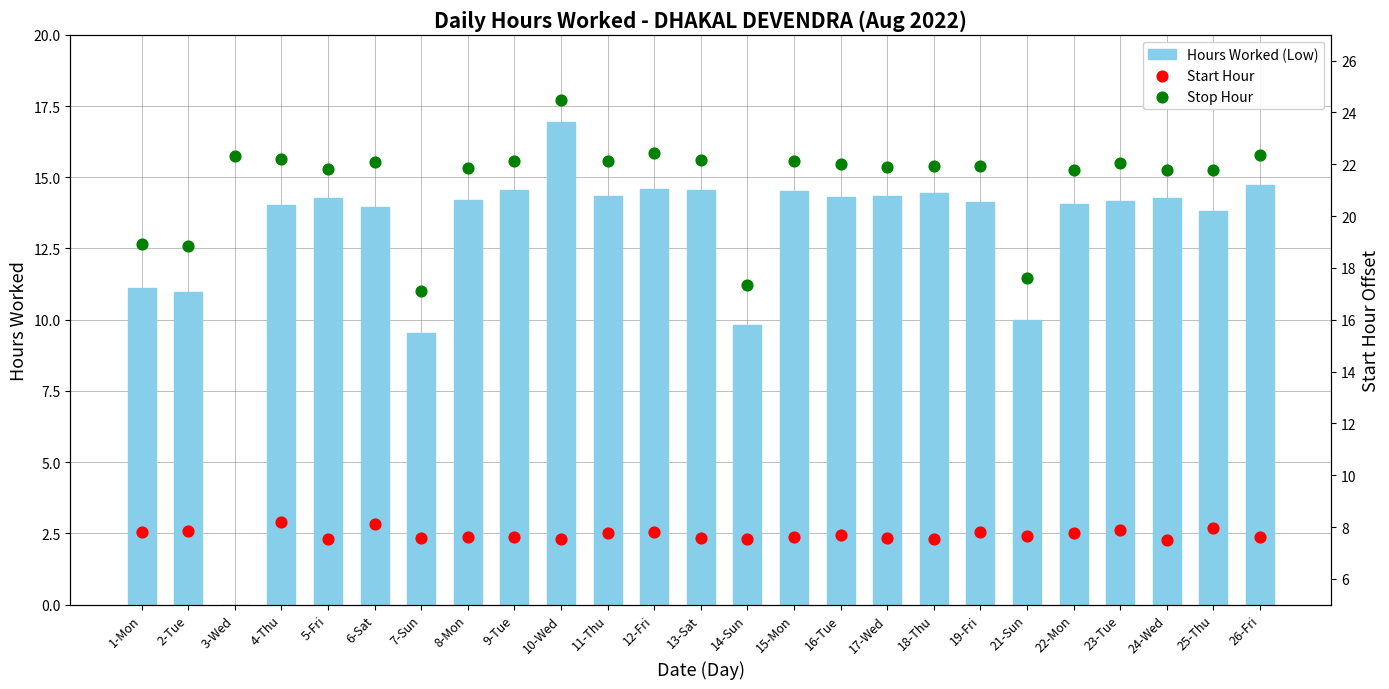

Approximately how many times larger is the value at 21-Sun compared to 17-Wed?

0.7